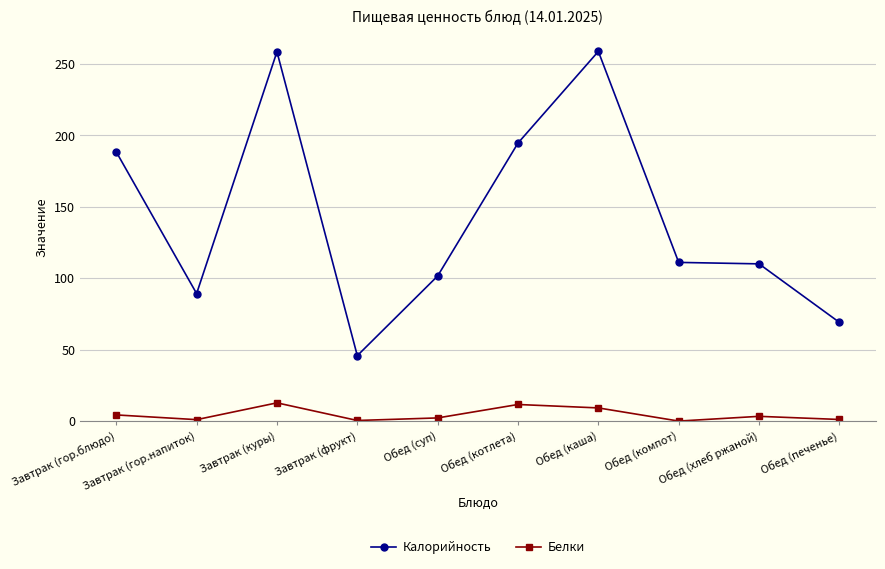

Which series changed the most between Обед (котлета) and Обед (каша)?

Калорийность